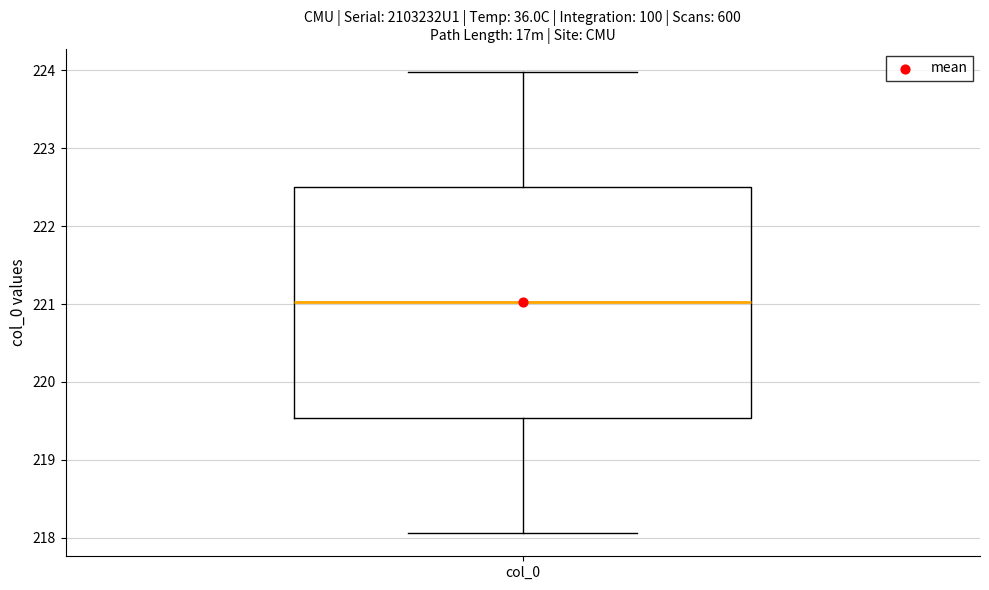

Transcribe this box plot: give where the median line is, the range the box spans, and where the two whiskers end, as read against the y-axis. The values are not printed on the chart, so give them approximately, as read against the axis.

median 221.0, box 219.5 to 222.5, whiskers 218.1 to 224.0